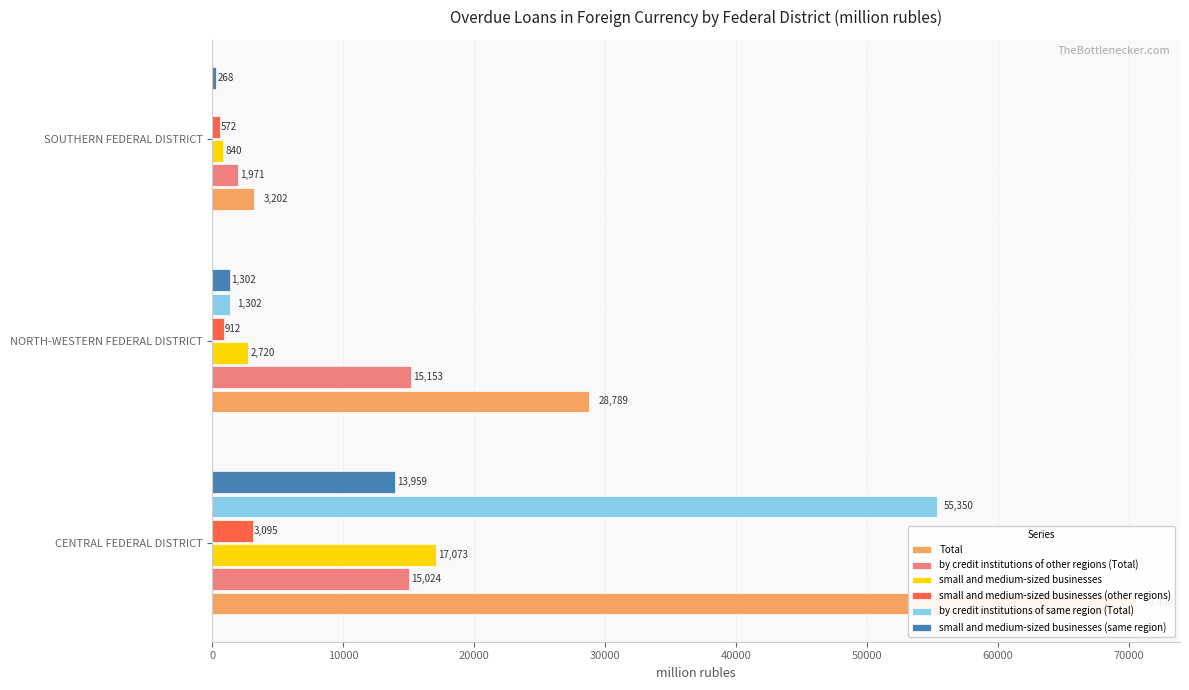

Are the bars grouped side by side (vs. stacked)?

Yes